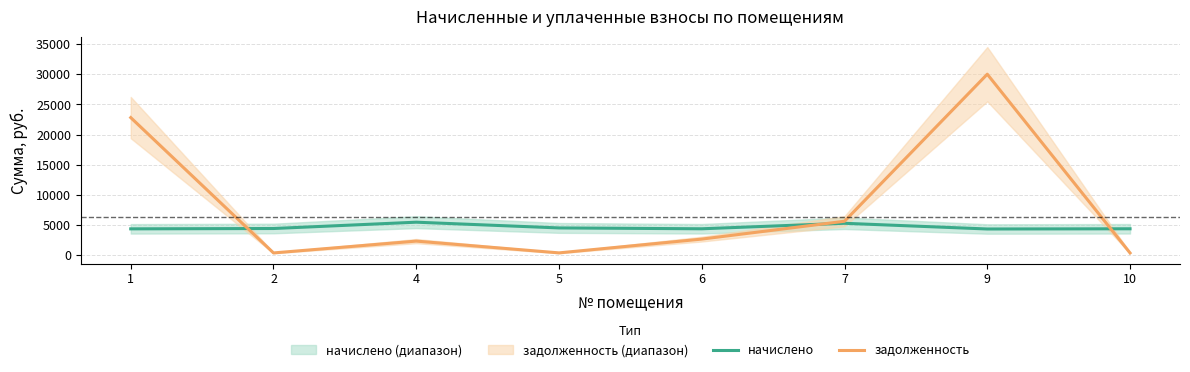

How many series are shown in this chart?

2